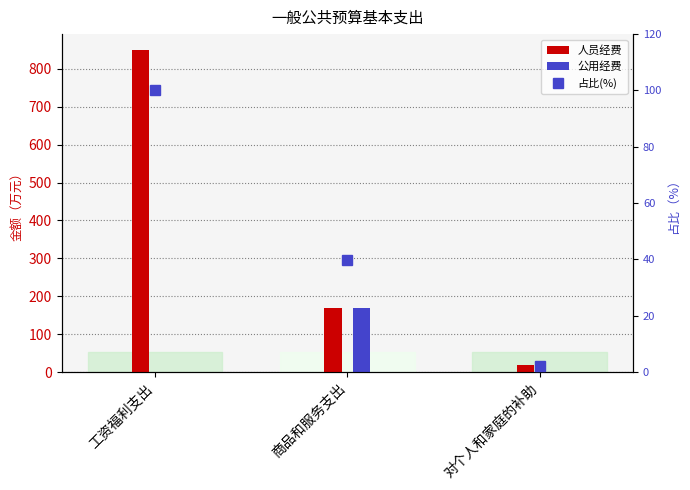

Which series has the largest total across all categories?

人员经费